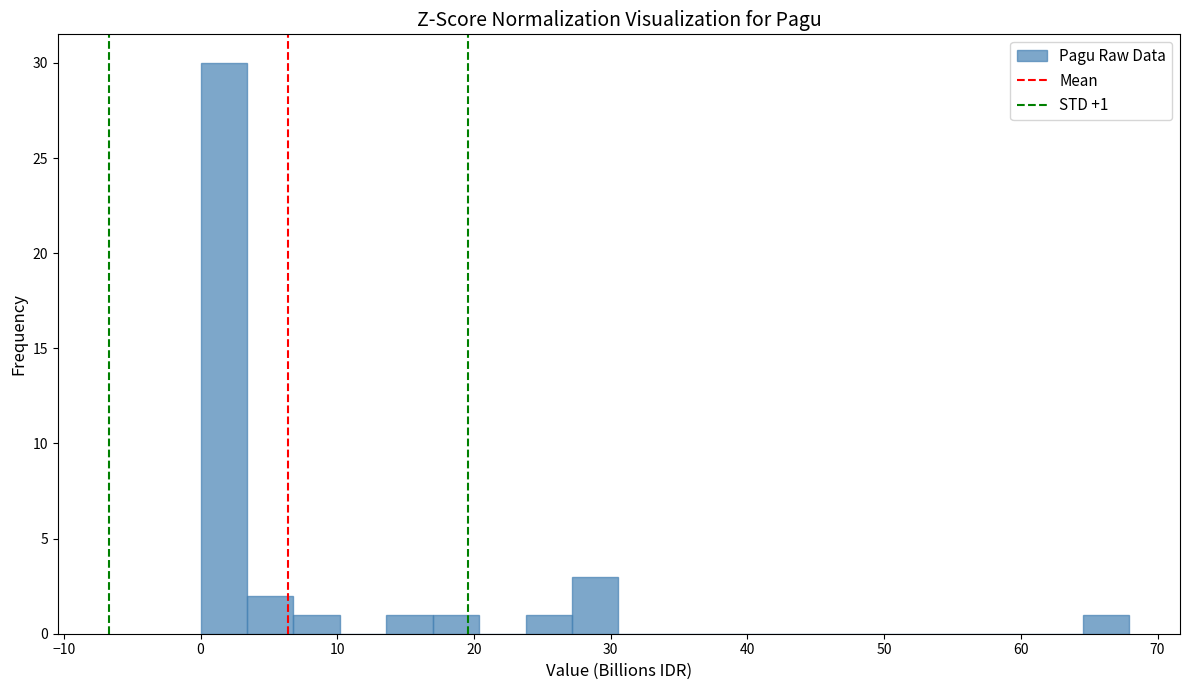

Around what value on the x-axis is the tallest bar? Give the approximate position of its centre, as read against the axis.

2